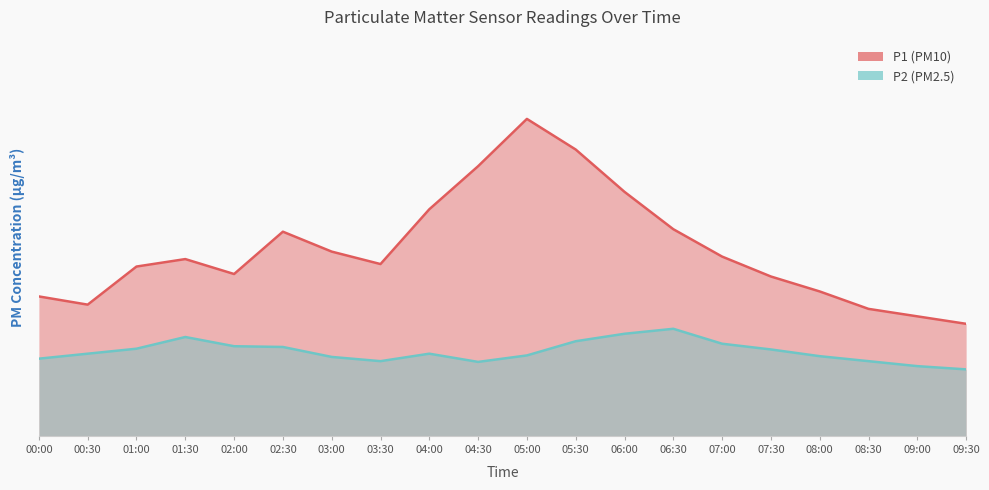

True or false: P2 has a value of 3.2 at 05:00.

True